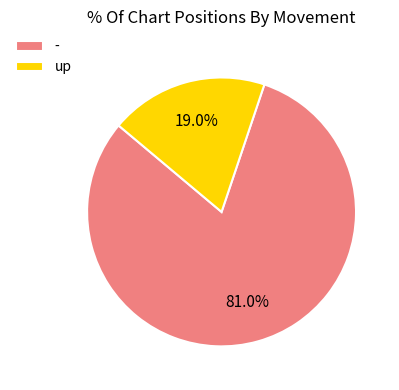

Between up and -, which is larger?

-